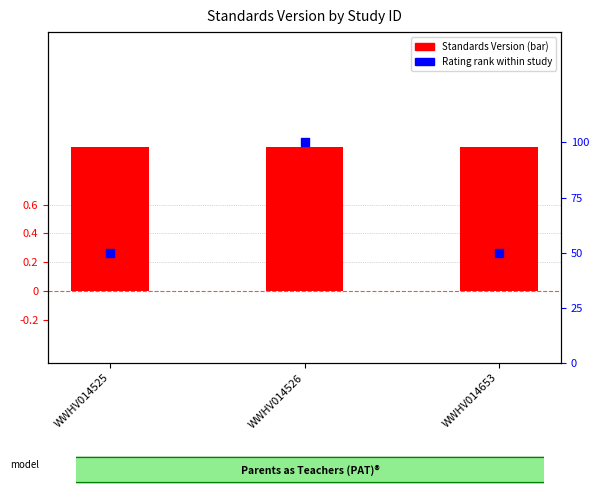

Which series has the largest total across all categories?

Standards Version